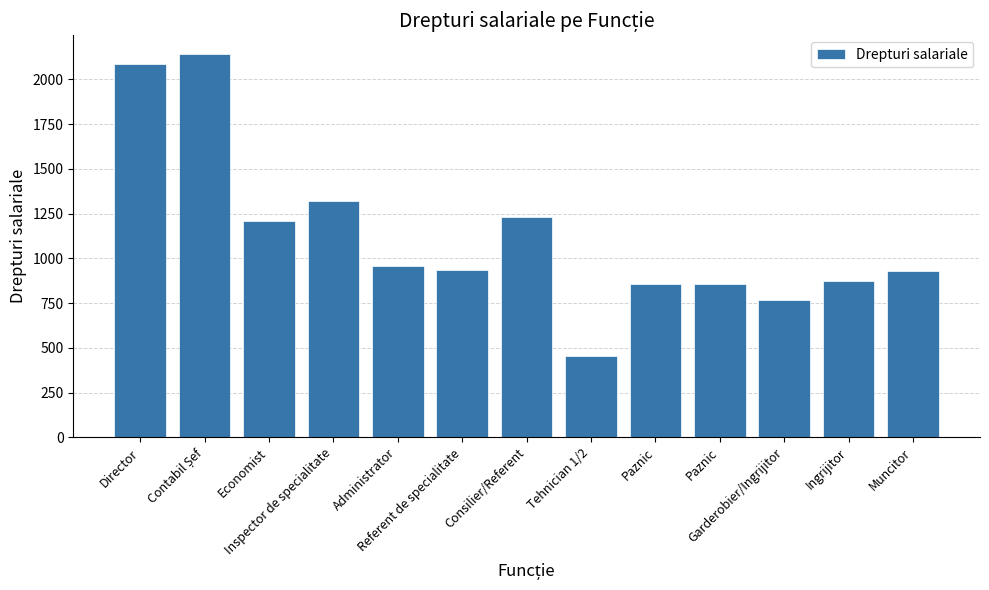

What is the difference between the second highest and minimum values?

1632